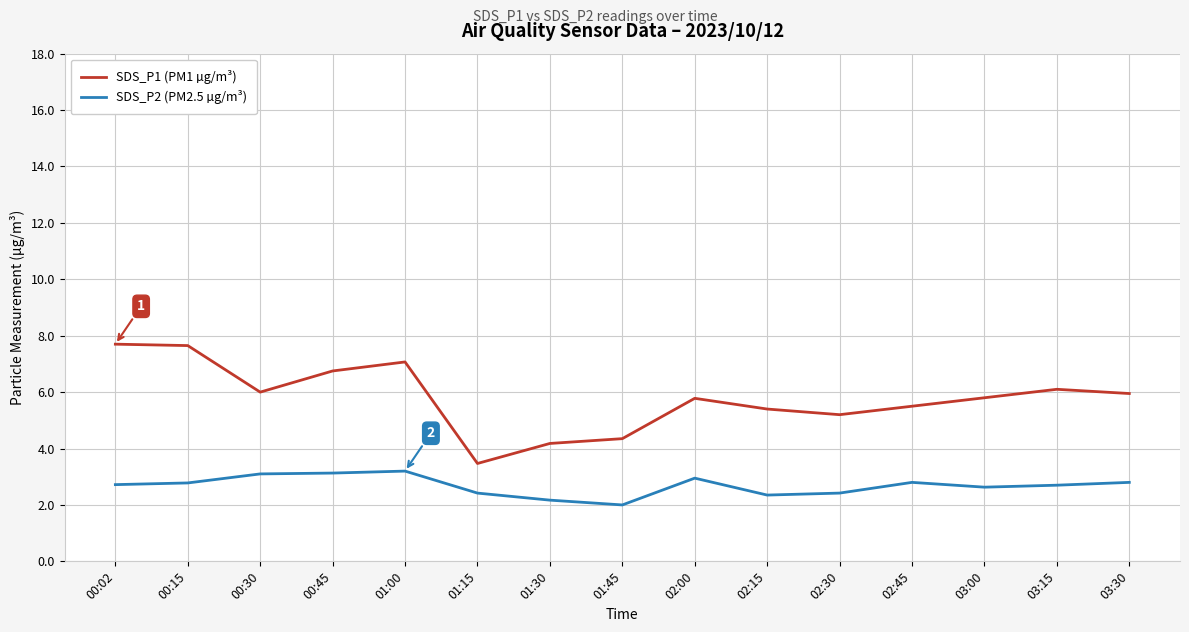

True or false: SDS_P2 (PM2.5 µg/m³) and SDS_P1 (PM1 µg/m³) cross at least once.

False